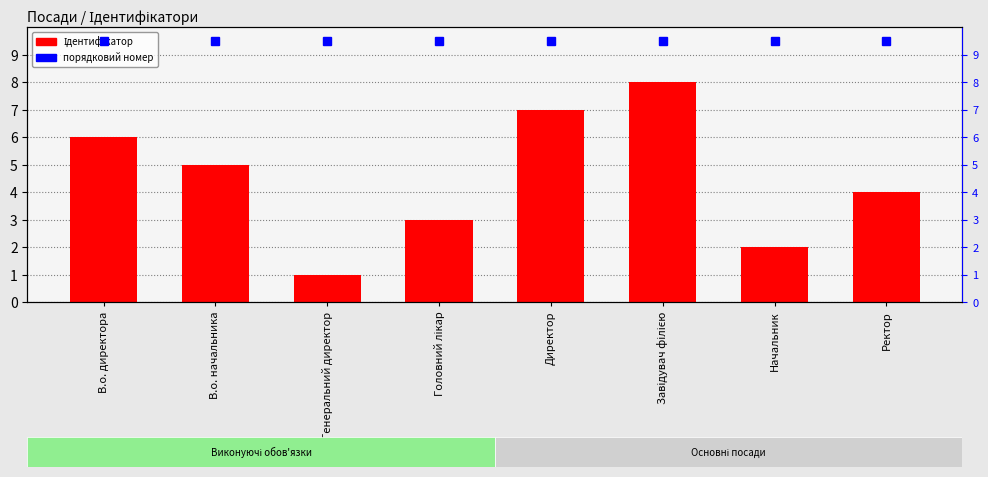

What position from the right is Ректор?

1